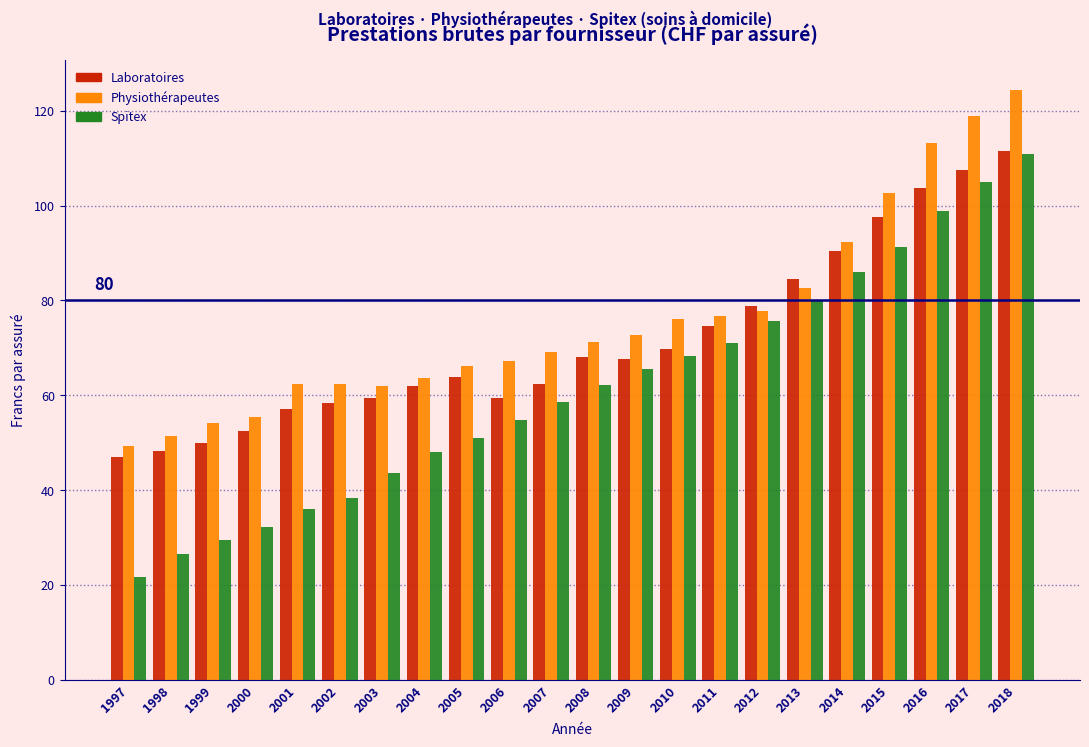

Read the Spitex value at 2005.

50.9